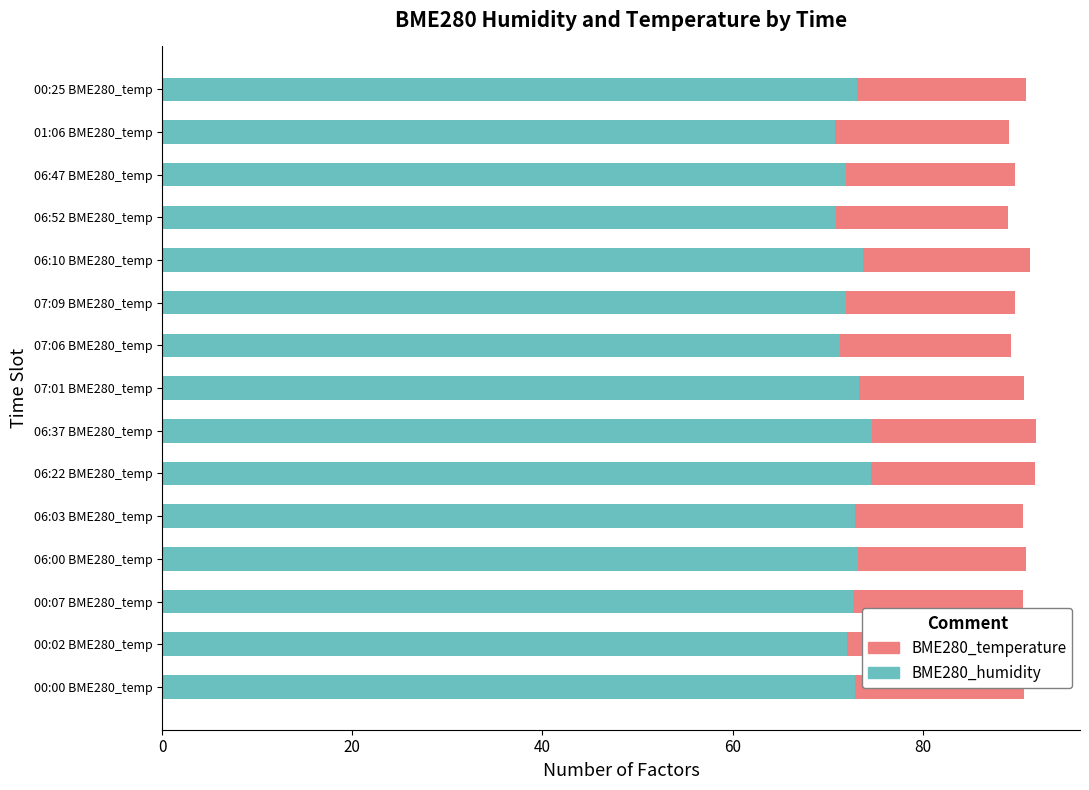

What is the lowest value of the BME280_humidity series?

70.7